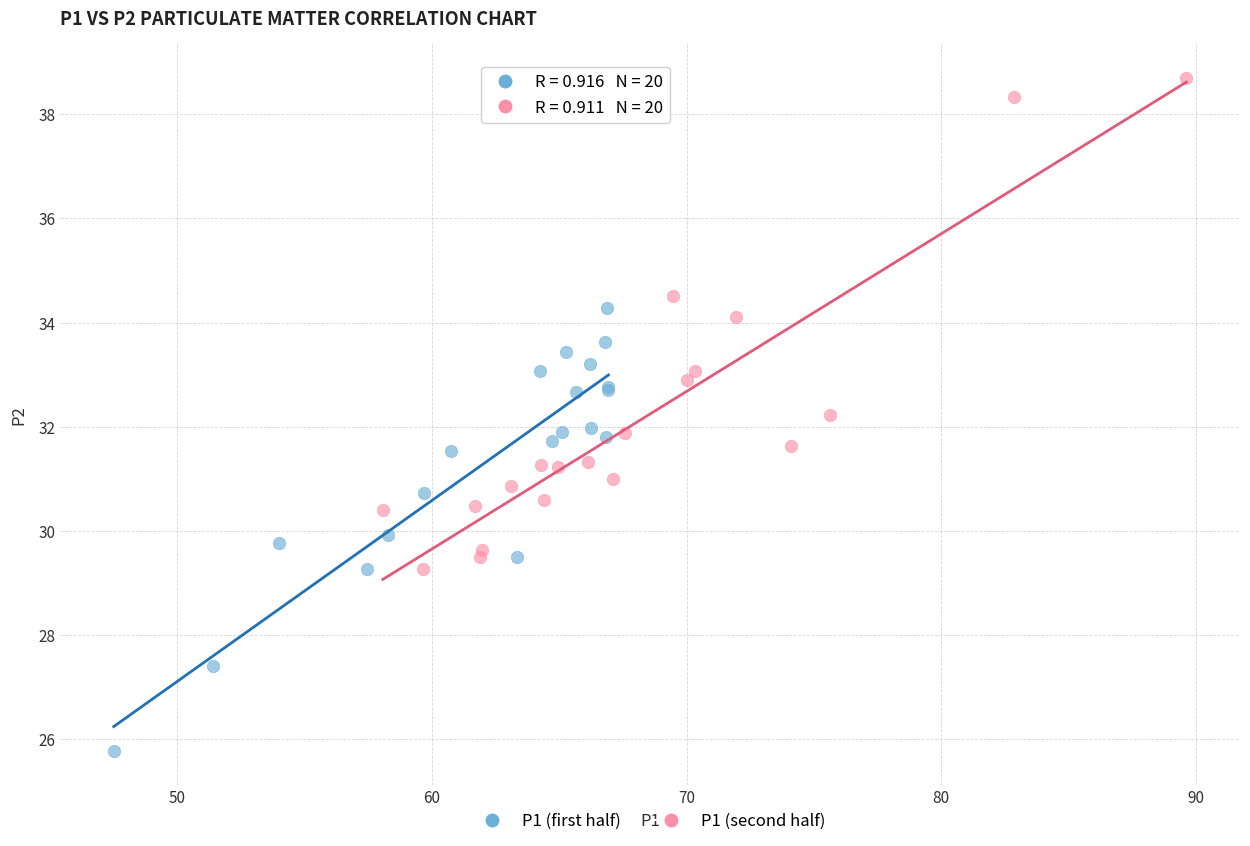

Which series has the widest spread of Y values?

P1 (second half)